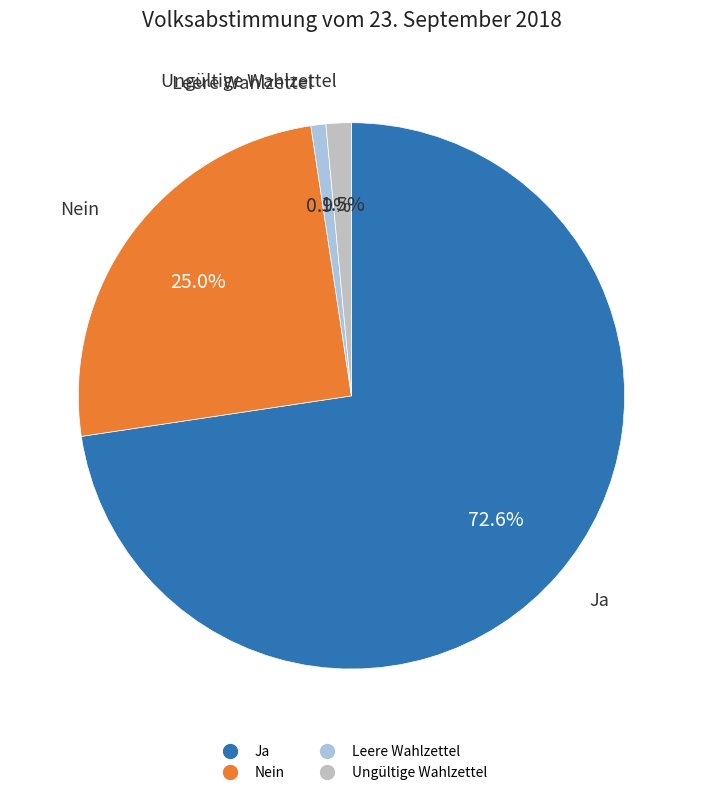

How many segments does this pie chart have?

4